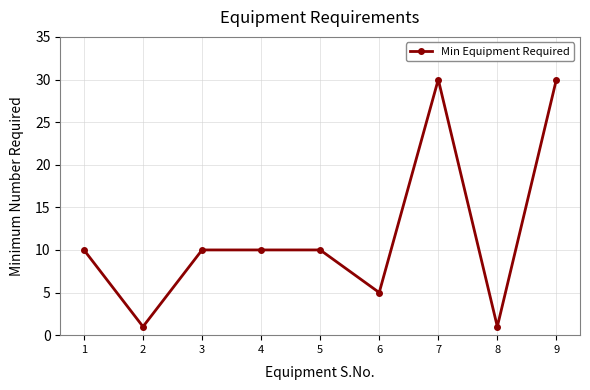

Where is the first local minimum?

2